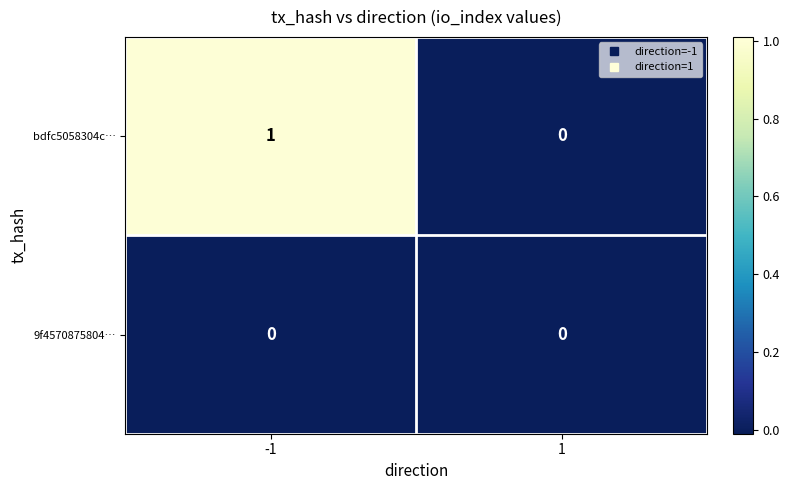

Reading left to right, extract all data points from this chart.

bdfc5058304c…: -1=1	1=0
9f4570875804…: -1=0	1=0